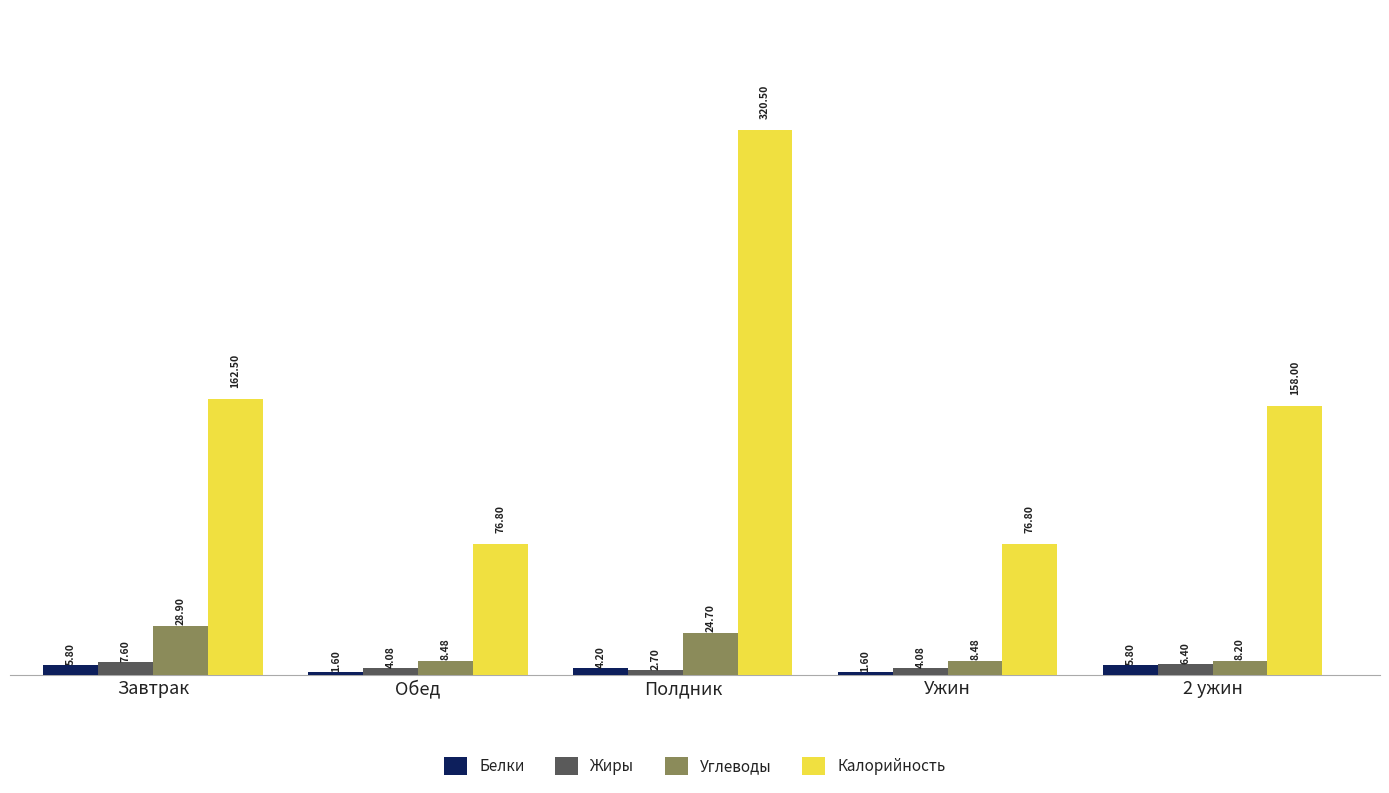

Which series has the largest total across all categories?

Калорийность